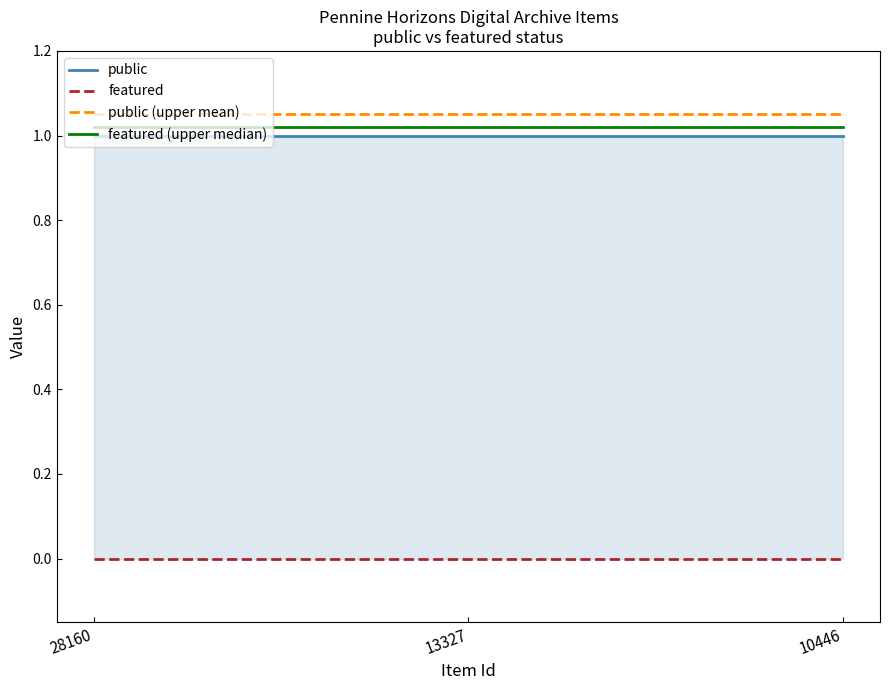

Rank the series at 13327 from highest to lowest value.

public (upper mean), featured (upper median), public, featured